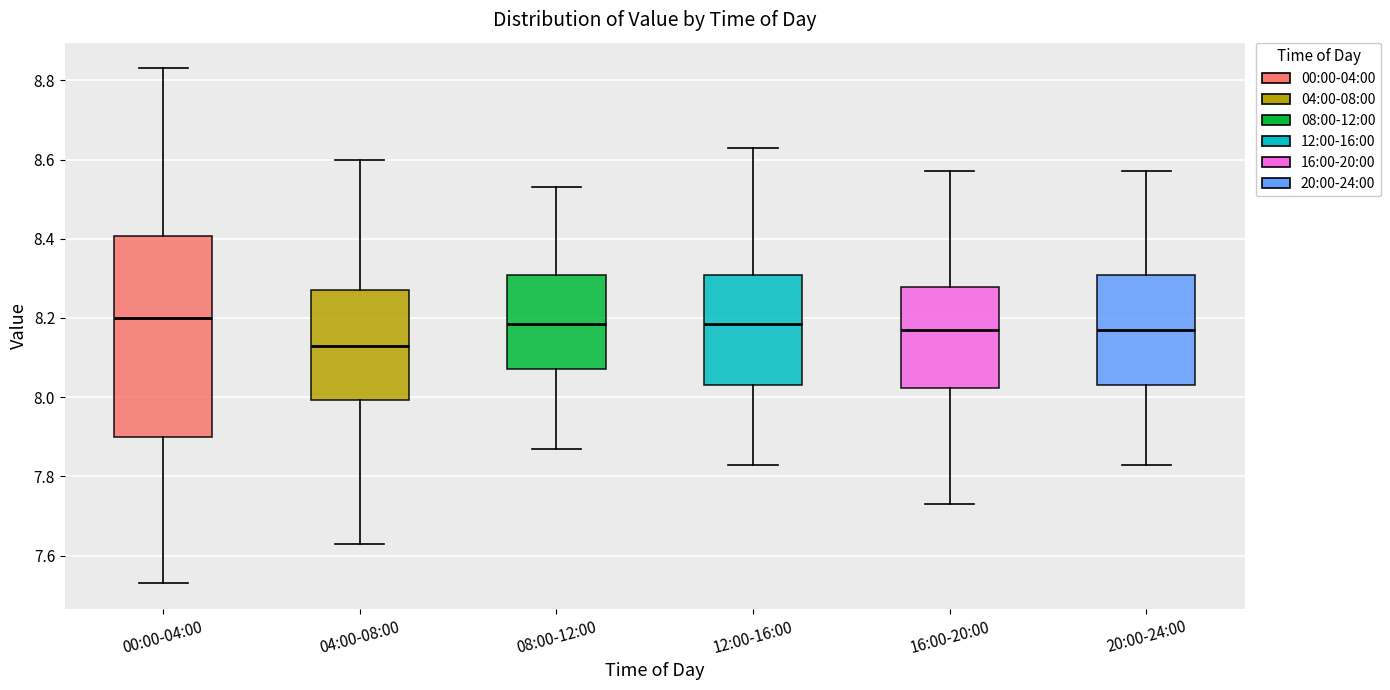

Where does the median line of the box for 00:00-04:00 sit on the y-axis? The values are not printed on the chart, so give them approximately, as read against the axis.

8.20